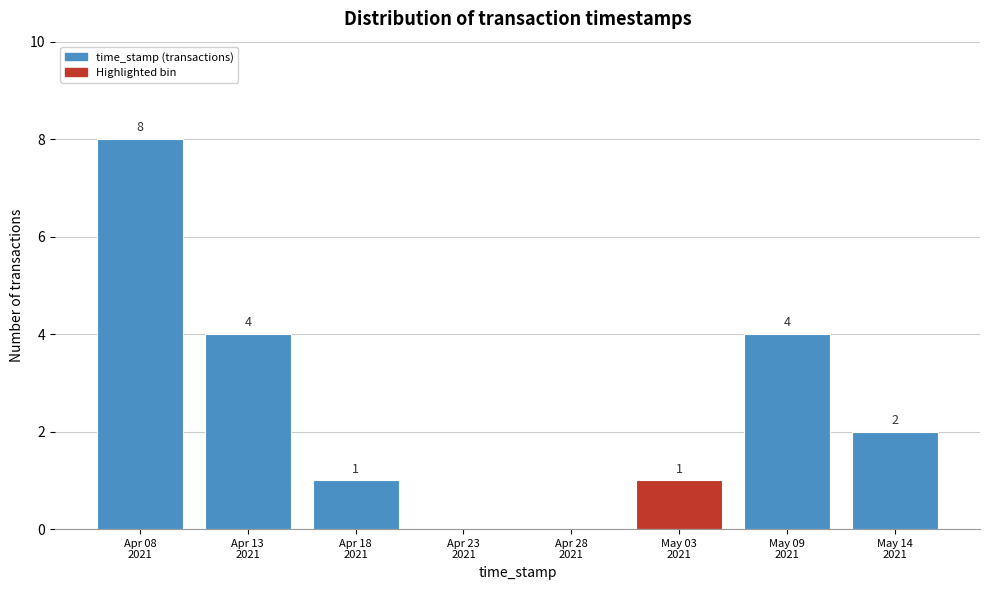

How many values are between 1 and 4?

5